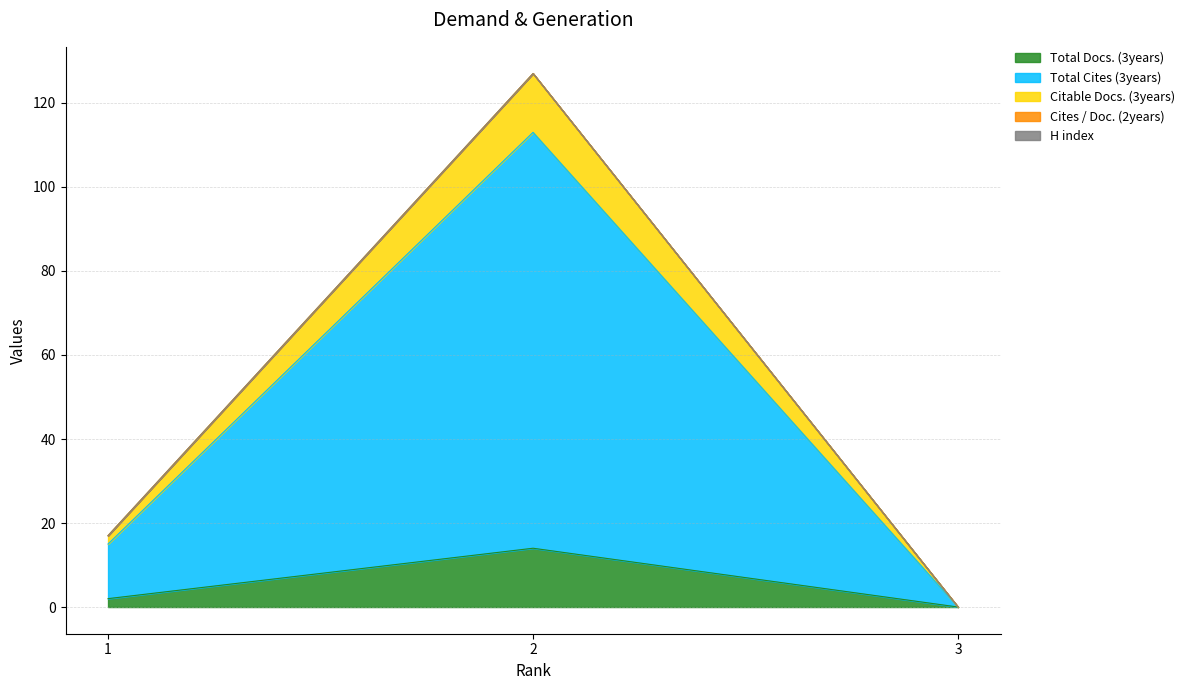

How many Total Docs. (3years) values are between 0 and 14?

3